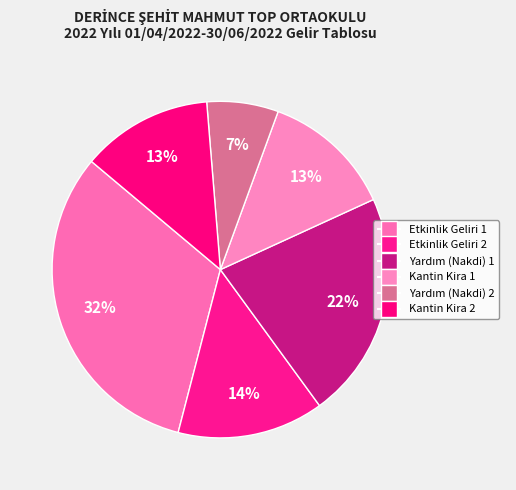

How many slices are in this pie chart?

6